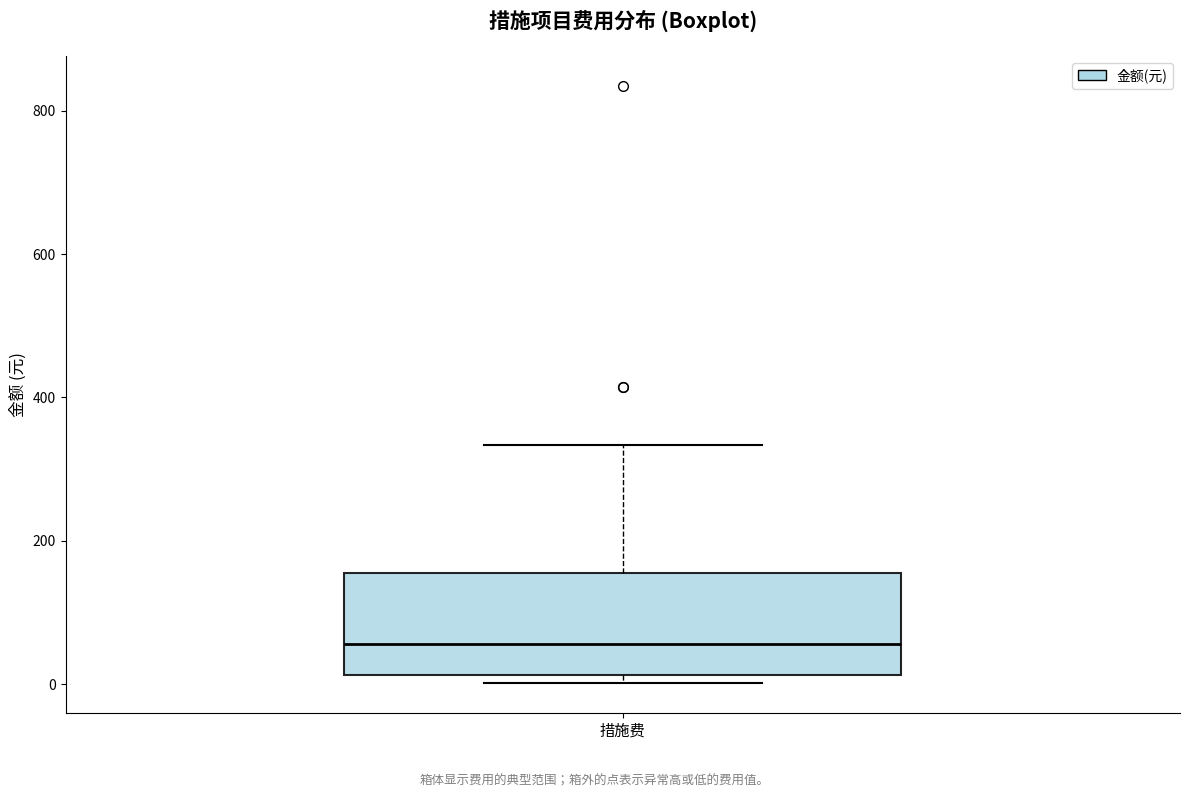

Where is the lower edge of the box for 措施费 on the y-axis? The values are not printed on the chart, so give them approximately, as read against the axis.

20